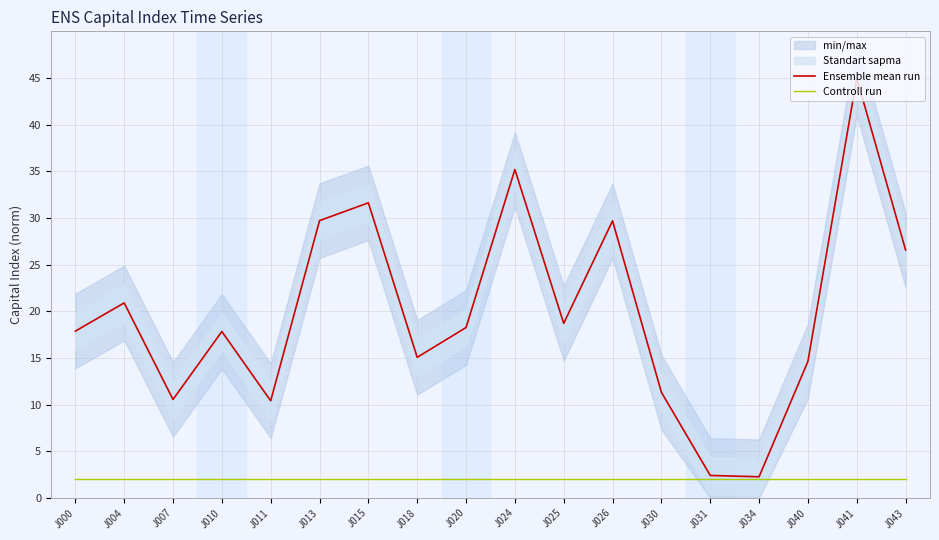

Rank the categories by Controll run value from lowest to highest.

J000, J004, J007, J010, J011, J013, J015, J018, J020, J024, J025, J026, J030, J031, J034, J040, J041, J043